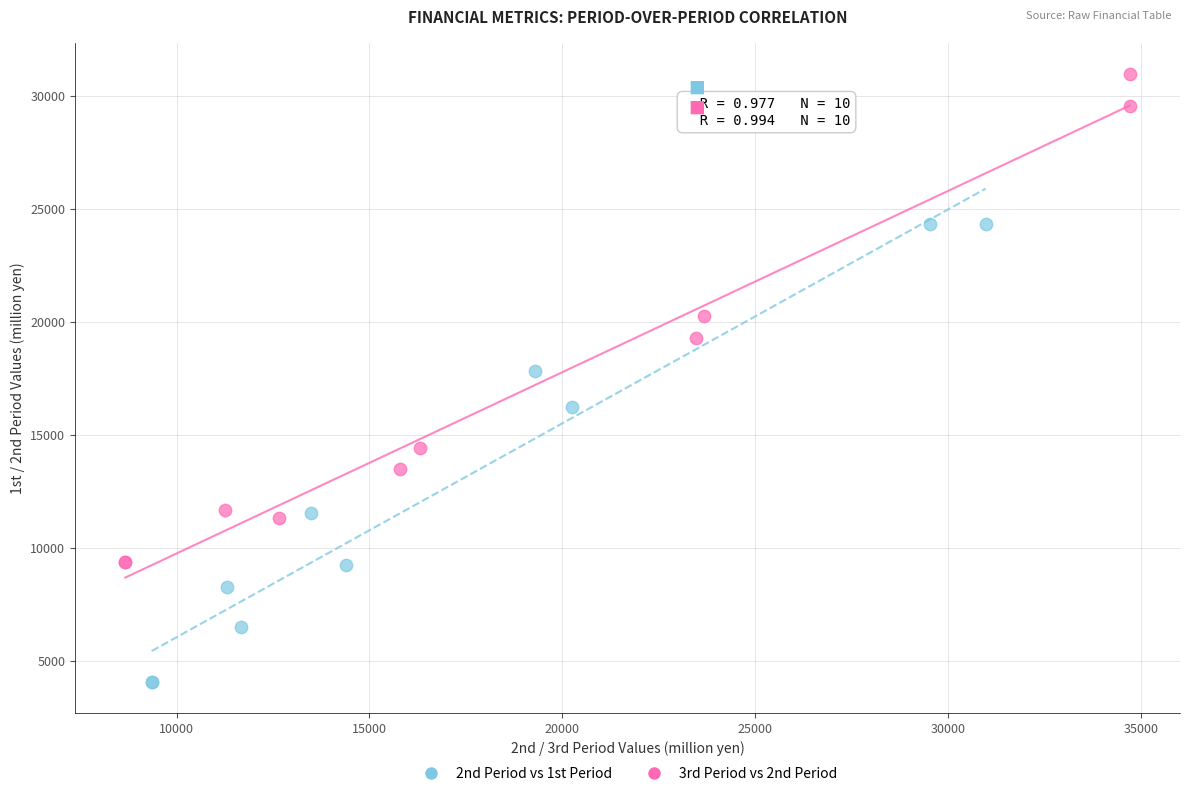

Which series reaches the maximum Y coordinate?

3rd Period vs 2nd Period